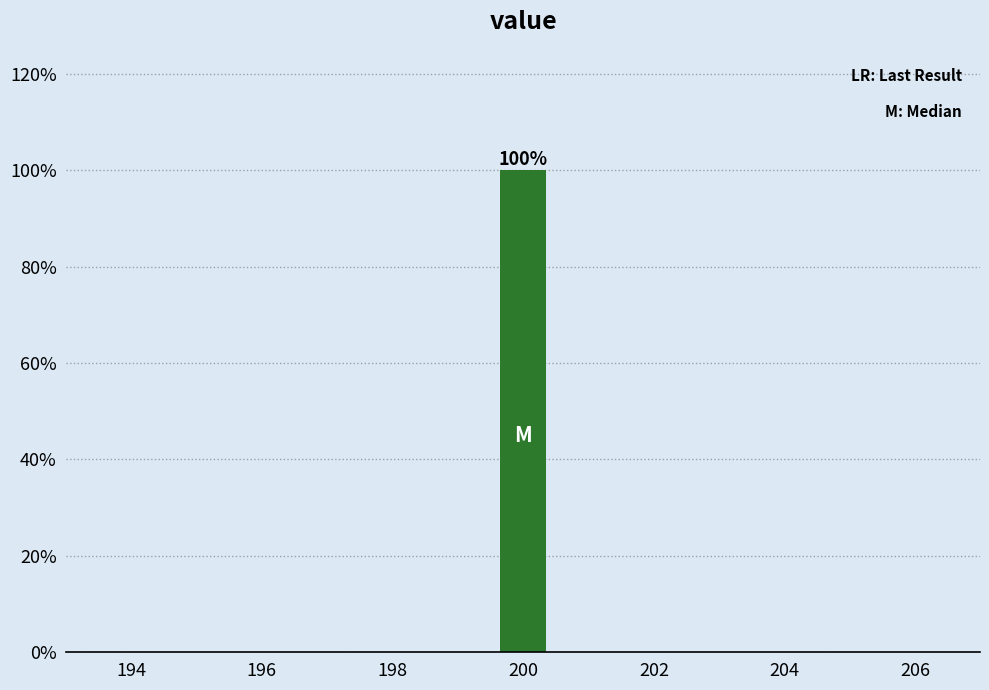

Reading left to right, transcribe all the data shown in this chart.

194=0	196=0	198=0	200=100	202=0	204=0	206=0